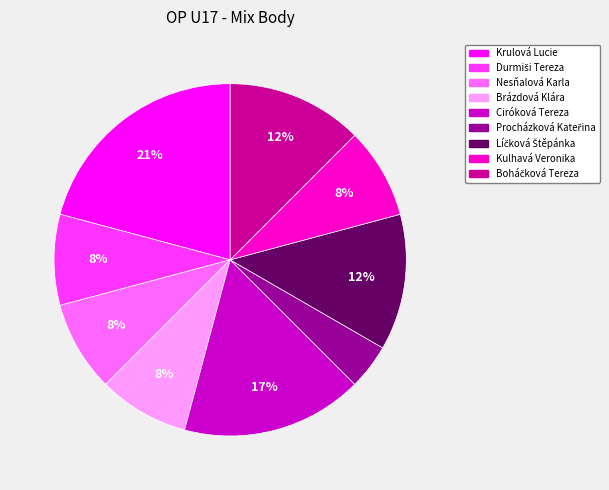

What percentage is the Ciróková Tereza slice, to the nearest percent?

17%